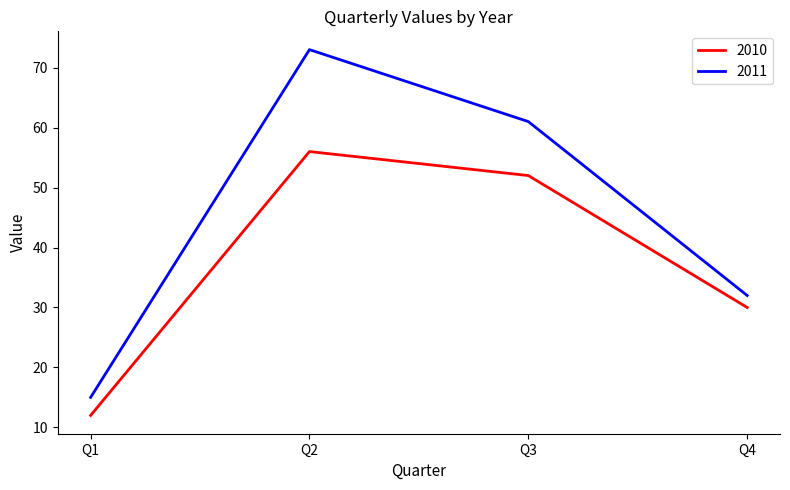

Reading left to right, what are all the values shown in this chart?

2010: Q1=12	Q2=56	Q3=52	Q4=30
2011: Q1=15	Q2=73	Q3=61	Q4=32